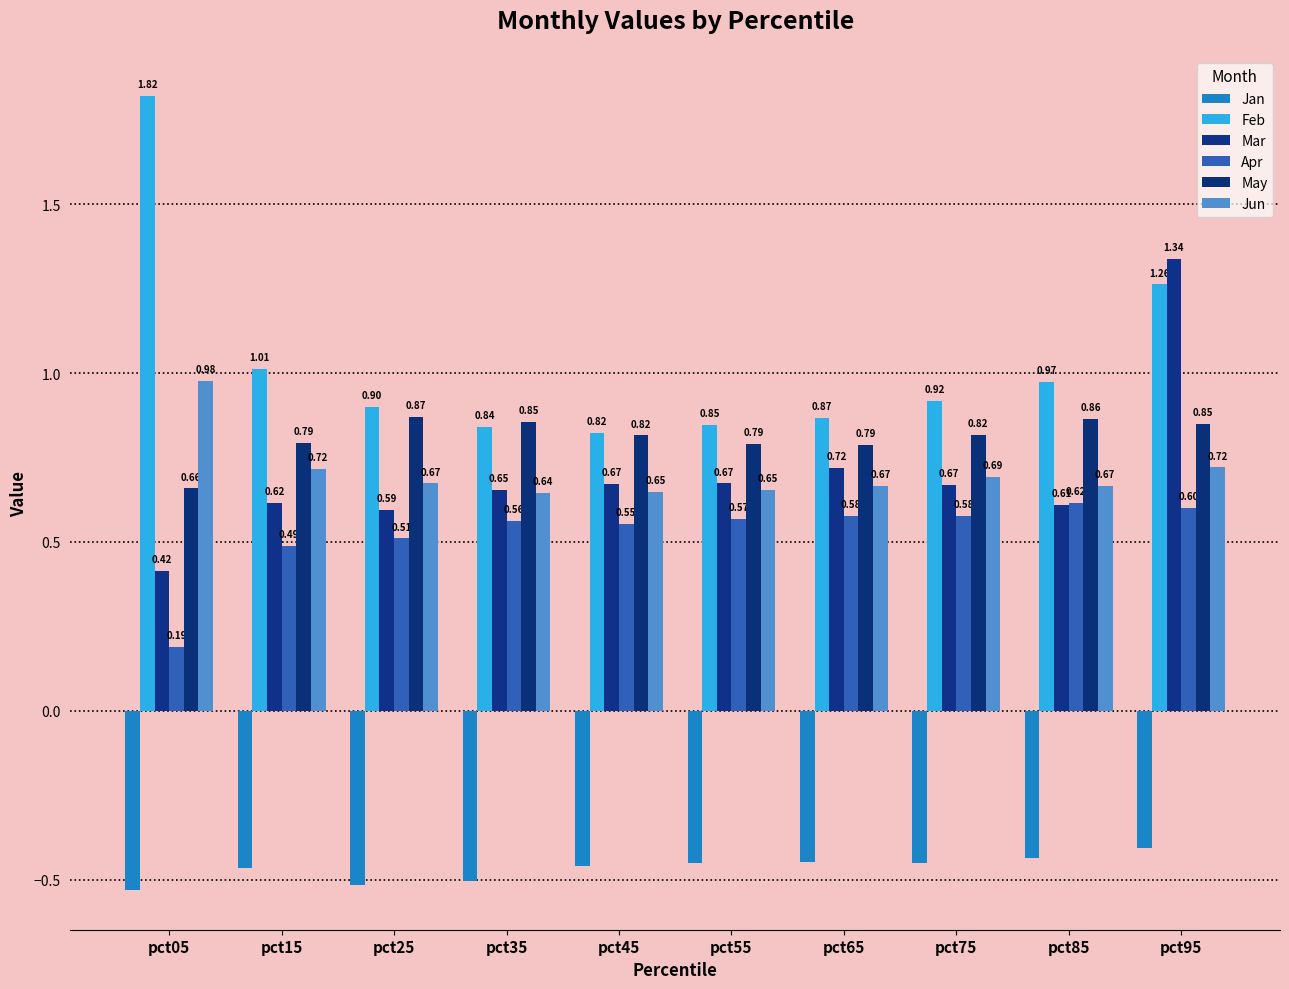

What is the difference between the second highest and minimum values in the Jan series?

0.1